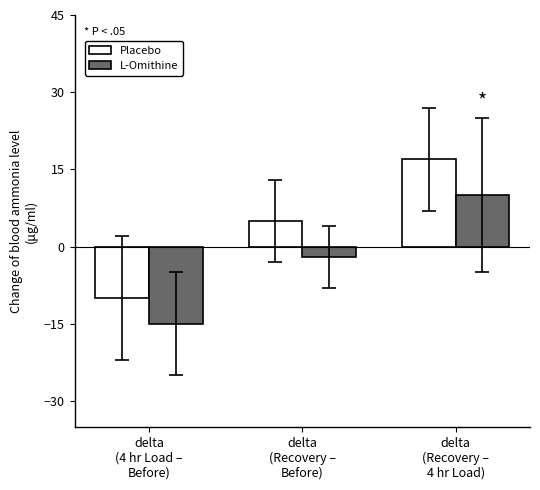

Is it true that Placebo equals -13 at delta
(4 hr Load –
Before)?

False